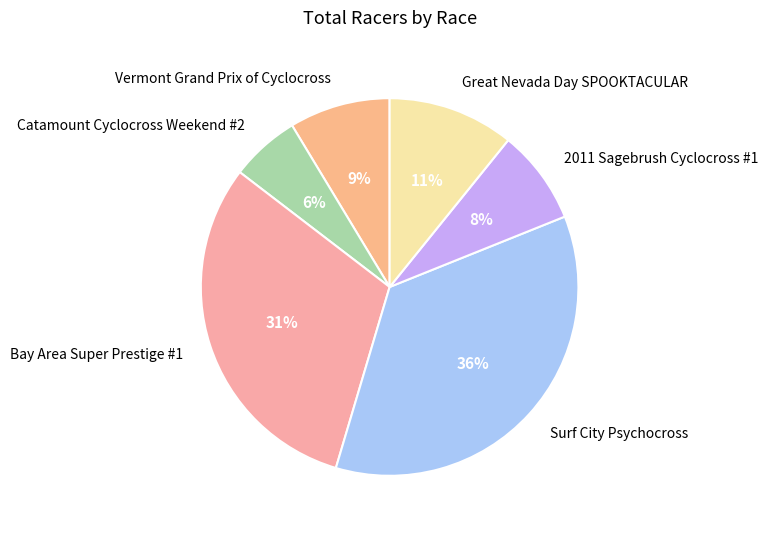

Does Great Nevada Day SPOOKTACULAR account for over 50% of the chart?

No